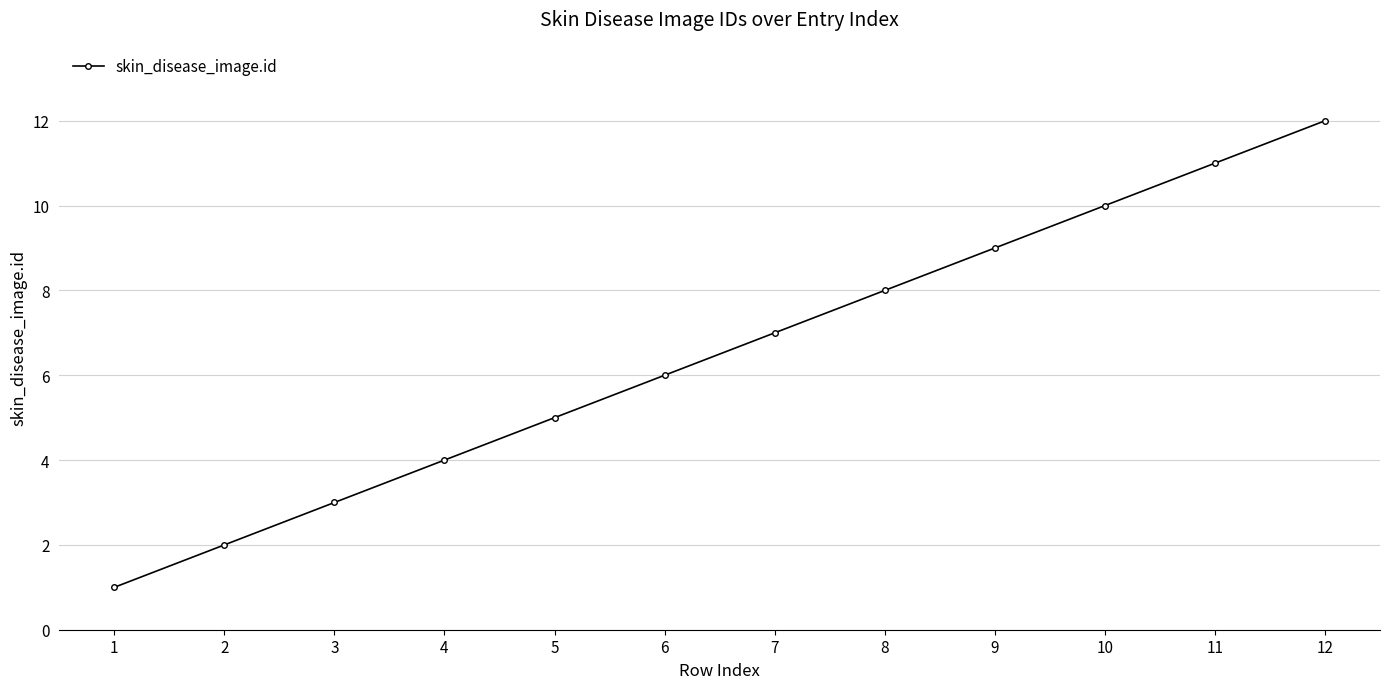

The value at 9 is 9. True or false?

True